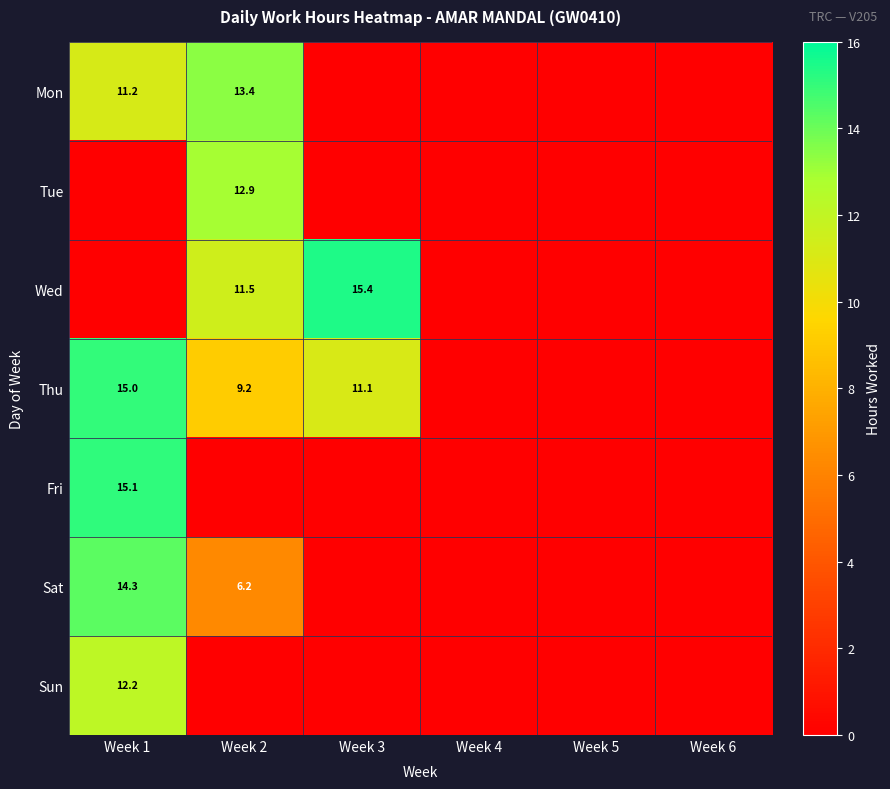

True or false: Sun has a value of 12.2 at Week 1.

True